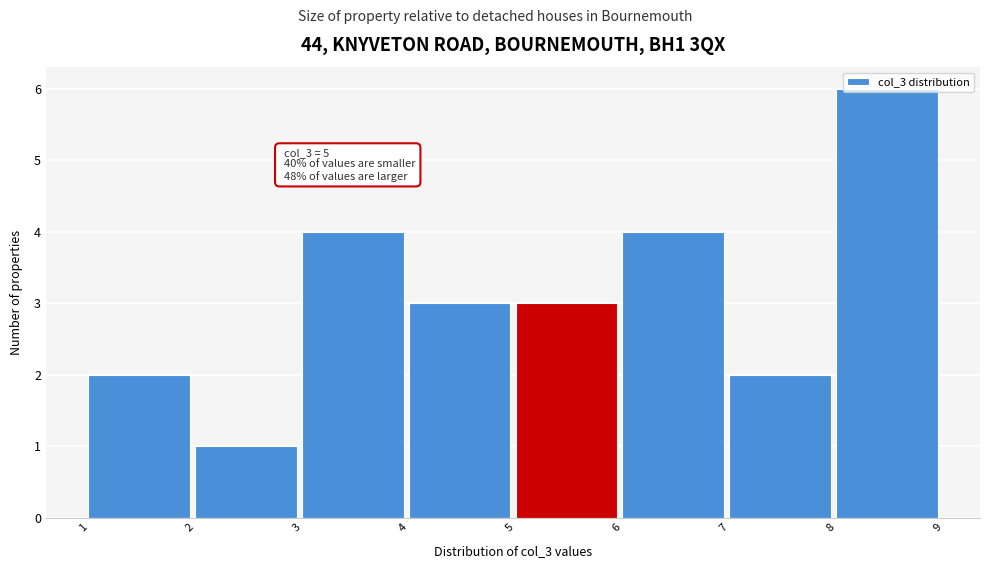

Over which range of the x-axis is the bar tallest?

8 to 9